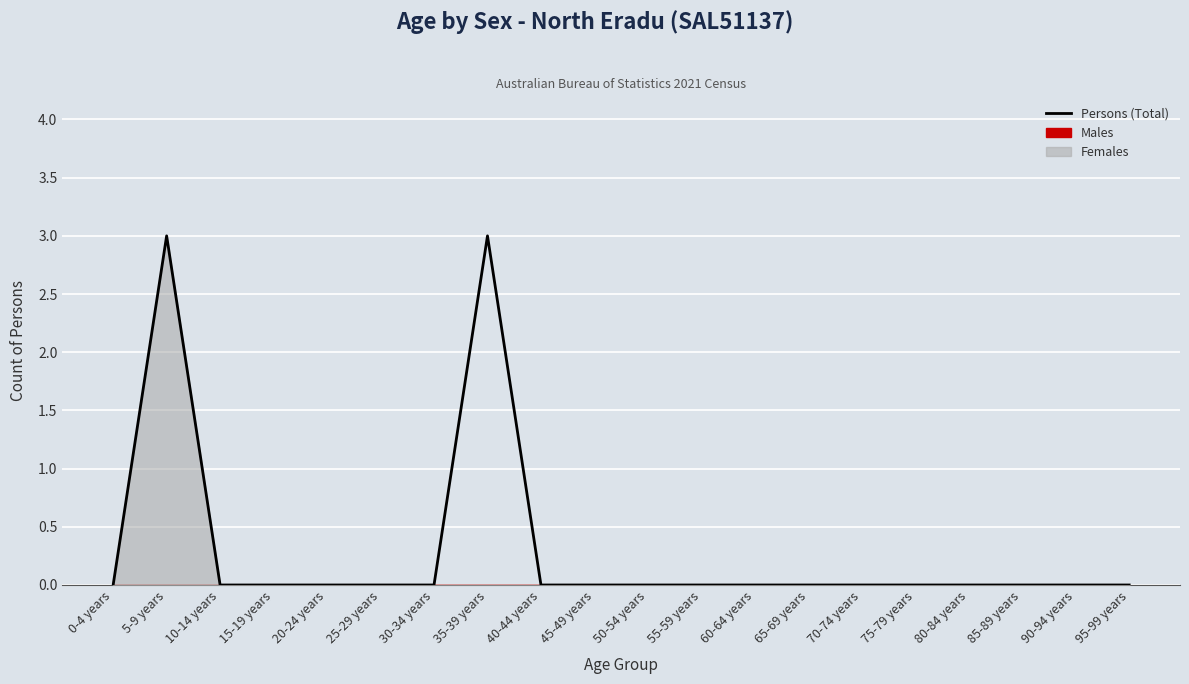

Count the values in the range 0 to 1.

18